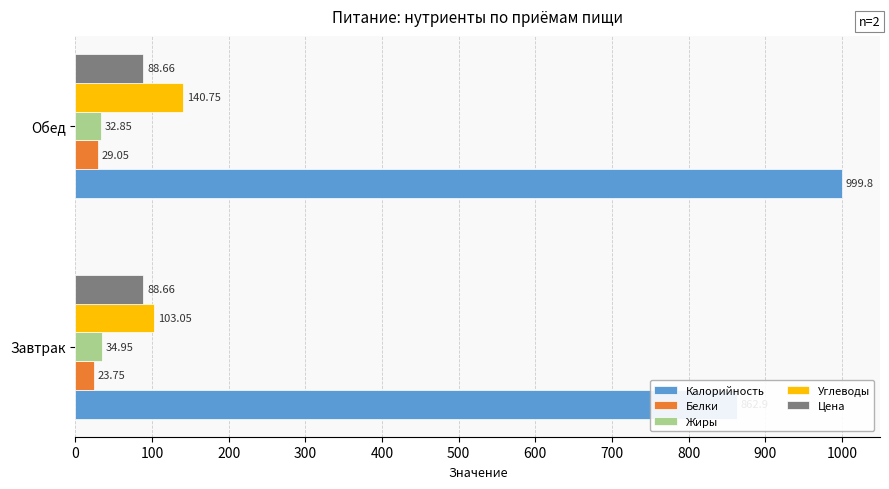

Is the value of Белки at Обед greater than the value of Калорийность at Обед?

No